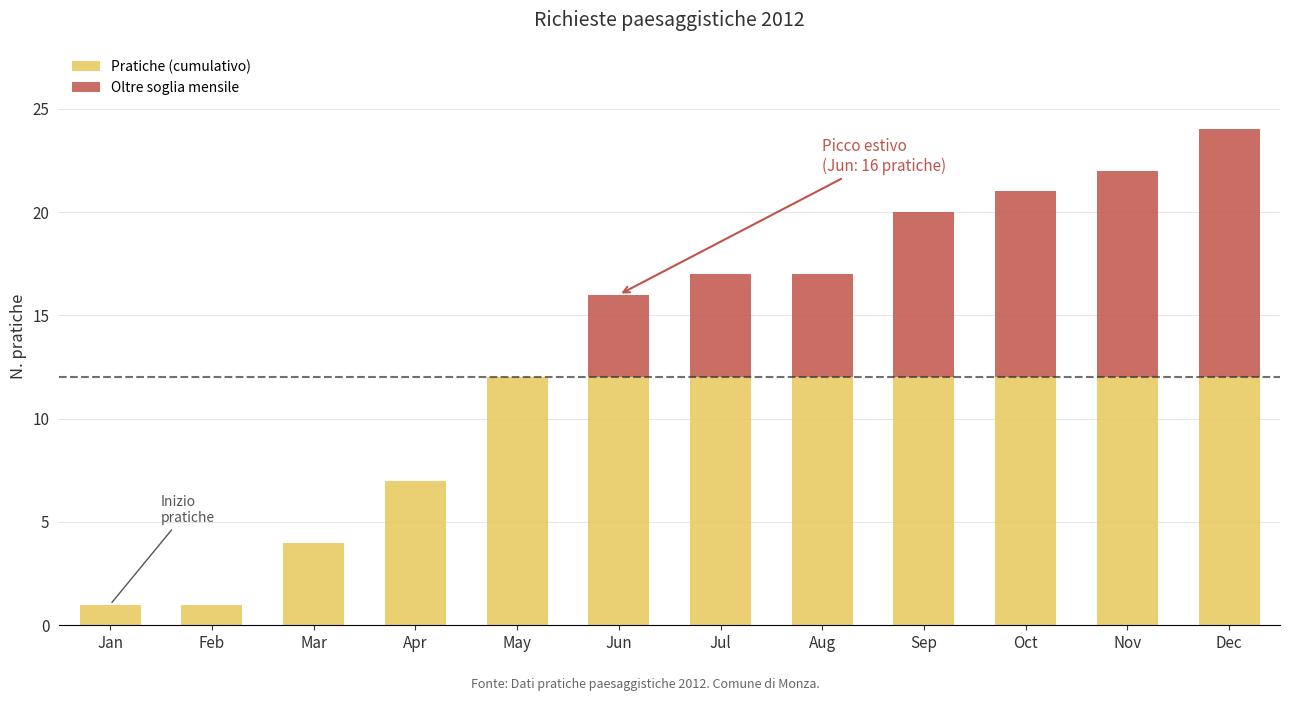

At which category is the sum across all series the highest?

Dec